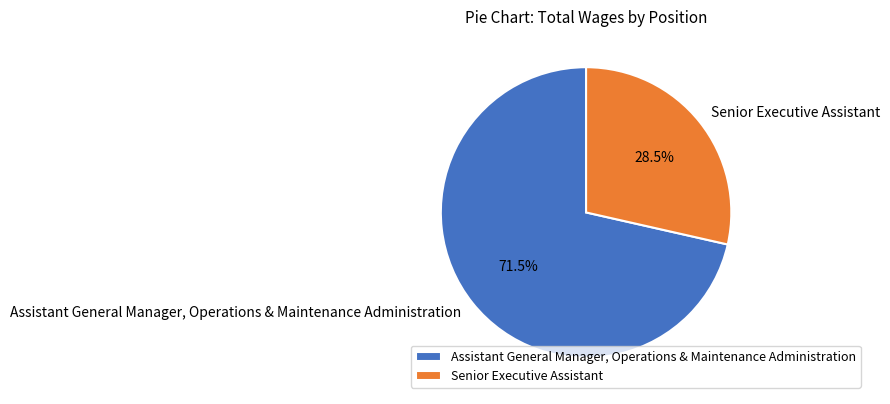

Is there a majority slice in this chart?

Yes